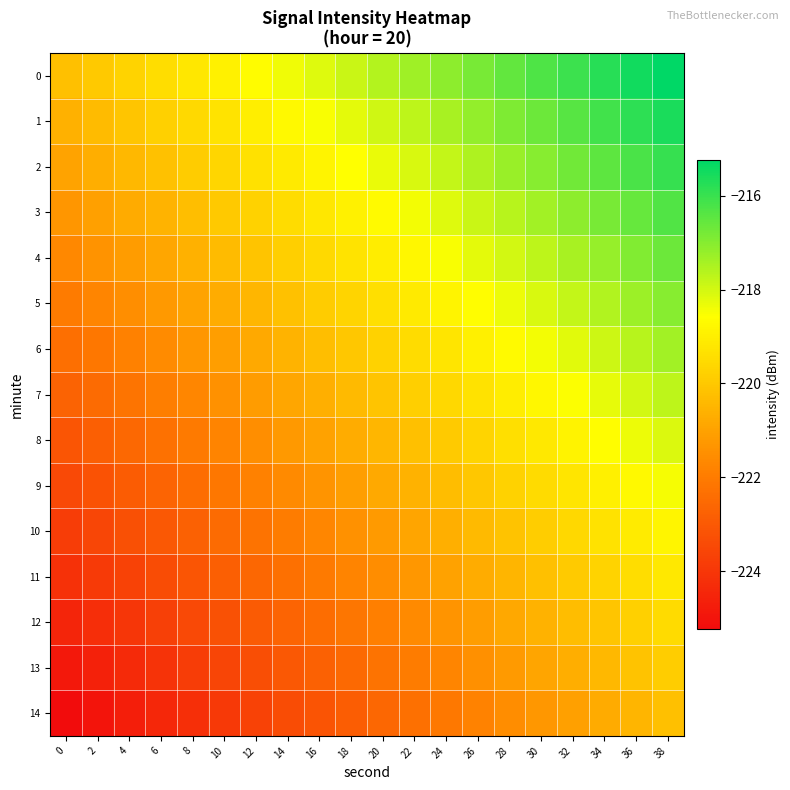

Reading right to left, list all the values displayed in this chart.

0: 38=-215.2	36=-215.5	34=-215.8	32=-216.0	30=-216.3	28=-216.6	26=-216.8	24=-217.1	22=-217.3	20=-217.6	18=-217.9	16=-218.1	14=-218.4	12=-218.7	10=-218.9	8=-219.2	6=-219.4	4=-219.7	2=-220.0	0=-220.2
1: 38=-215.6	36=-215.9	34=-216.1	32=-216.4	30=-216.6	28=-216.9	26=-217.2	24=-217.4	22=-217.7	20=-218.0	18=-218.2	16=-218.5	14=-218.8	12=-219.0	10=-219.3	8=-219.5	6=-219.8	4=-220.1	2=-220.3	0=-220.6
2: 38=-216.0	36=-216.2	34=-216.5	32=-216.7	30=-217.0	28=-217.3	26=-217.5	24=-217.8	22=-218.1	20=-218.3	18=-218.6	16=-218.8	14=-219.1	12=-219.4	10=-219.6	8=-219.9	6=-220.2	4=-220.4	2=-220.7	0=-221.0
3: 38=-216.3	36=-216.6	34=-216.8	32=-217.1	30=-217.4	28=-217.6	26=-217.9	24=-218.2	22=-218.4	20=-218.7	18=-218.9	16=-219.2	14=-219.5	12=-219.7	10=-220.0	8=-220.3	6=-220.5	4=-220.8	2=-221.0	0=-221.3
4: 38=-216.7	36=-216.9	34=-217.2	32=-217.5	30=-217.7	28=-218.0	26=-218.2	24=-218.5	22=-218.8	20=-219.0	18=-219.3	16=-219.6	14=-219.8	12=-220.1	10=-220.3	8=-220.6	6=-220.9	4=-221.1	2=-221.4	0=-221.7
5: 38=-217.0	36=-217.3	34=-217.5	32=-217.8	30=-218.1	28=-218.3	26=-218.6	24=-218.9	22=-219.1	20=-219.4	18=-219.7	16=-219.9	14=-220.2	12=-220.4	10=-220.7	8=-221.0	6=-221.2	4=-221.5	2=-221.8	0=-222.0
6: 38=-217.4	36=-217.6	34=-217.9	32=-218.2	30=-218.4	28=-218.7	26=-219.0	24=-219.2	22=-219.5	20=-219.7	18=-220.0	16=-220.3	14=-220.5	12=-220.8	10=-221.1	8=-221.3	6=-221.6	4=-221.9	2=-222.1	0=-222.4
7: 38=-217.7	36=-218.0	34=-218.3	32=-218.5	30=-218.8	28=-219.1	26=-219.3	24=-219.6	22=-219.8	20=-220.1	18=-220.4	16=-220.6	14=-220.9	12=-221.2	10=-221.4	8=-221.7	6=-221.9	4=-222.2	2=-222.5	0=-222.7
8: 38=-218.1	36=-218.4	34=-218.6	32=-218.9	30=-219.1	28=-219.4	26=-219.7	24=-219.9	22=-220.2	20=-220.5	18=-220.7	16=-221.0	14=-221.3	12=-221.5	10=-221.8	8=-222.0	6=-222.3	4=-222.6	2=-222.8	0=-223.1
9: 38=-218.5	36=-218.7	34=-219.0	32=-219.2	30=-219.5	28=-219.8	26=-220.0	24=-220.3	22=-220.6	20=-220.8	18=-221.1	16=-221.3	14=-221.6	12=-221.9	10=-222.1	8=-222.4	6=-222.7	4=-222.9	2=-223.2	0=-223.5
10: 38=-218.8	36=-219.1	34=-219.3	32=-219.6	30=-219.9	28=-220.1	26=-220.4	24=-220.7	22=-220.9	20=-221.2	18=-221.4	16=-221.7	14=-222.0	12=-222.2	10=-222.5	8=-222.8	6=-223.0	4=-223.3	2=-223.5	0=-223.8
11: 38=-219.2	36=-219.4	34=-219.7	32=-220.0	30=-220.2	28=-220.5	26=-220.7	24=-221.0	22=-221.3	20=-221.5	18=-221.8	16=-222.1	14=-222.3	12=-222.6	10=-222.8	8=-223.1	6=-223.4	4=-223.6	2=-223.9	0=-224.2
12: 38=-219.5	36=-219.8	34=-220.0	32=-220.3	30=-220.6	28=-220.8	26=-221.1	24=-221.4	22=-221.6	20=-221.9	18=-222.2	16=-222.4	14=-222.7	12=-222.9	10=-223.2	8=-223.5	6=-223.7	4=-224.0	2=-224.3	0=-224.5
13: 38=-219.9	36=-220.1	34=-220.4	32=-220.7	30=-220.9	28=-221.2	26=-221.5	24=-221.7	22=-222.0	20=-222.2	18=-222.5	16=-222.8	14=-223.0	12=-223.3	10=-223.6	8=-223.8	6=-224.1	4=-224.4	2=-224.6	0=-224.9
14: 38=-220.2	36=-220.5	34=-220.8	32=-221.0	30=-221.3	28=-221.6	26=-221.8	24=-222.1	22=-222.3	20=-222.6	18=-222.9	16=-223.1	14=-223.4	12=-223.7	10=-223.9	8=-224.2	6=-224.4	4=-224.7	2=-225.0	0=-225.2